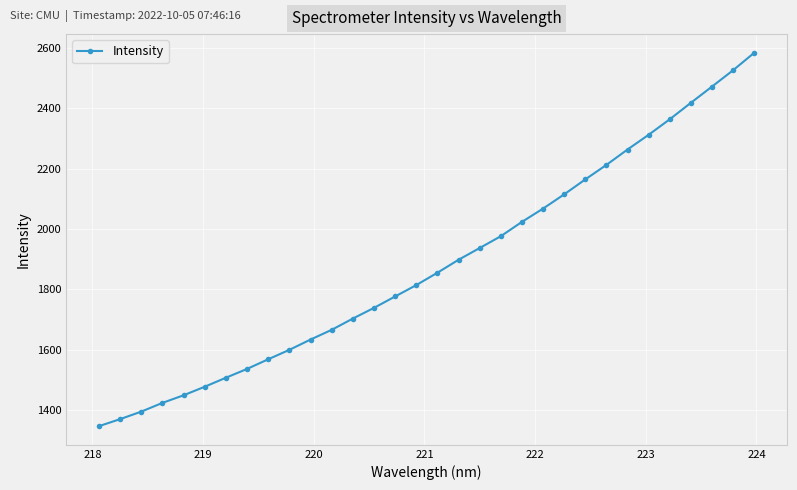

What is the minimum value shown in the chart?

1347.0